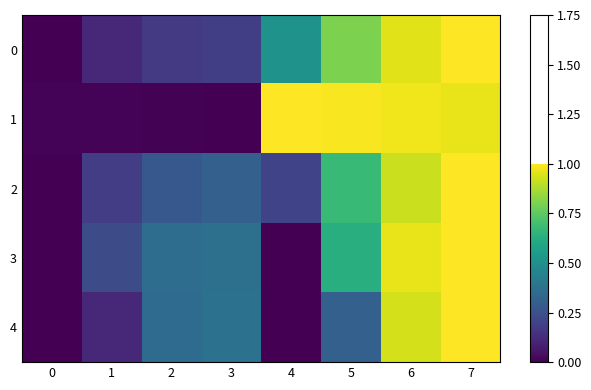

At which category does the chart reach its peak across all series?

7